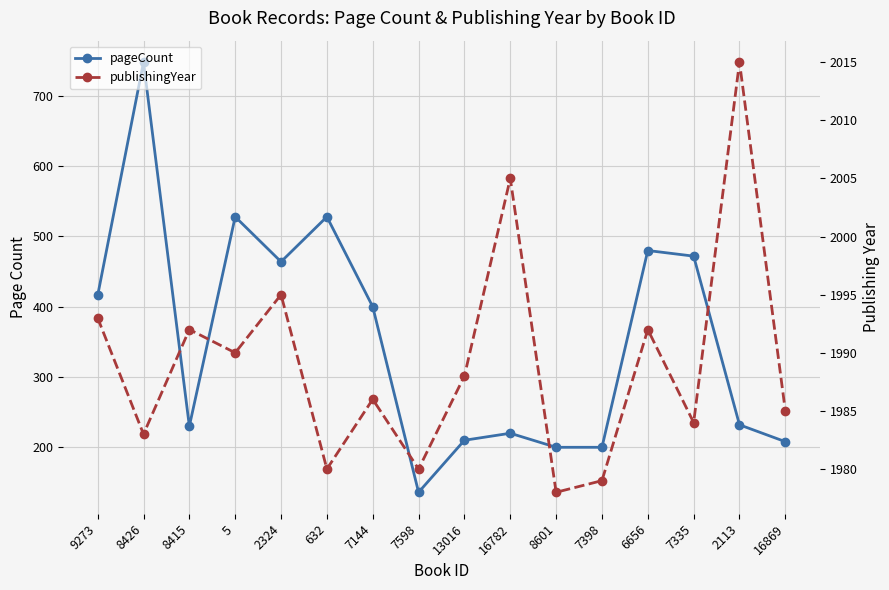

Where is the first local minimum for pageCount?

8415